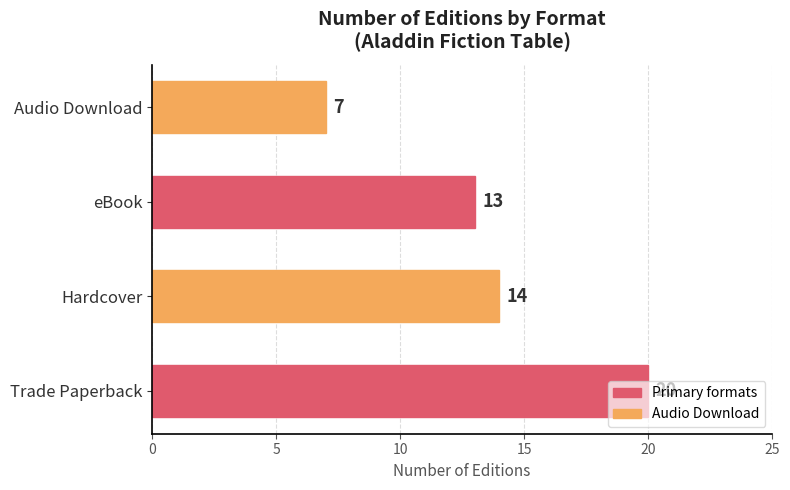

Where is the data nearest to the value 13?

eBook